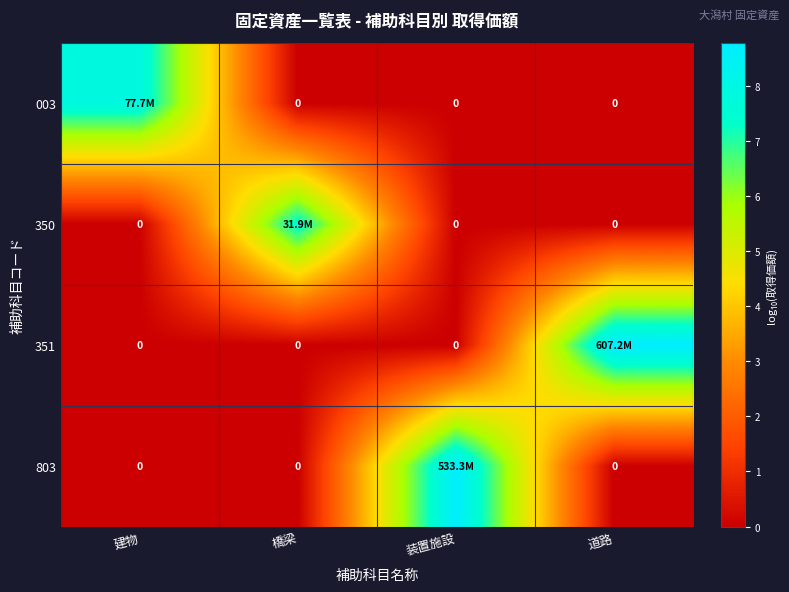

At how many categories does at least one series exceed 0?

4